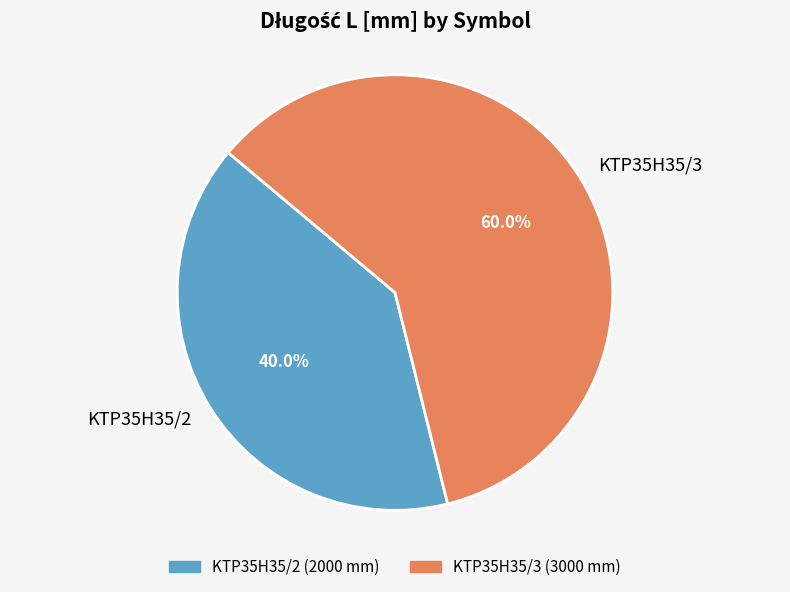

What is the largest slice in the pie chart?

KTP35H35/3